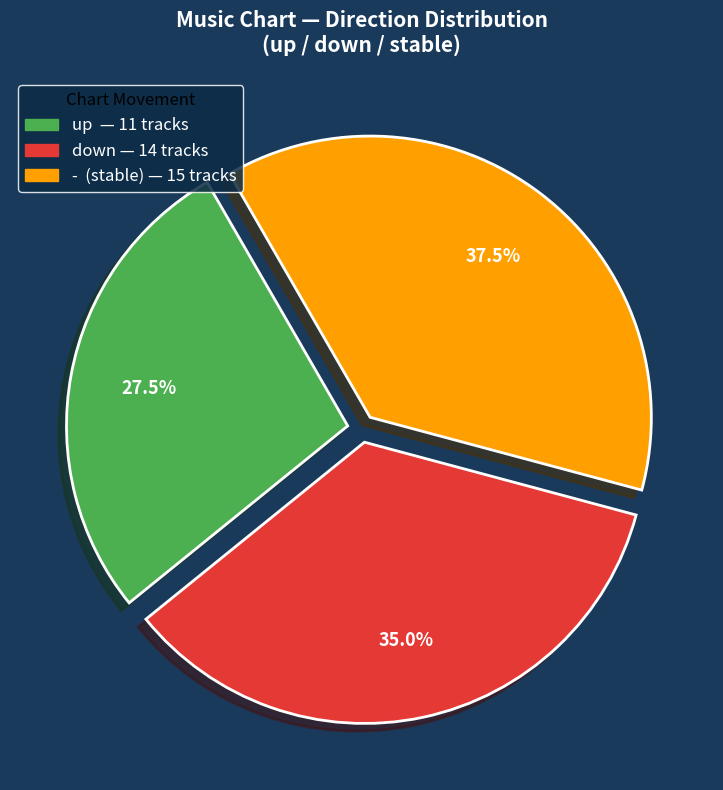

Between up and down, which is larger?

down